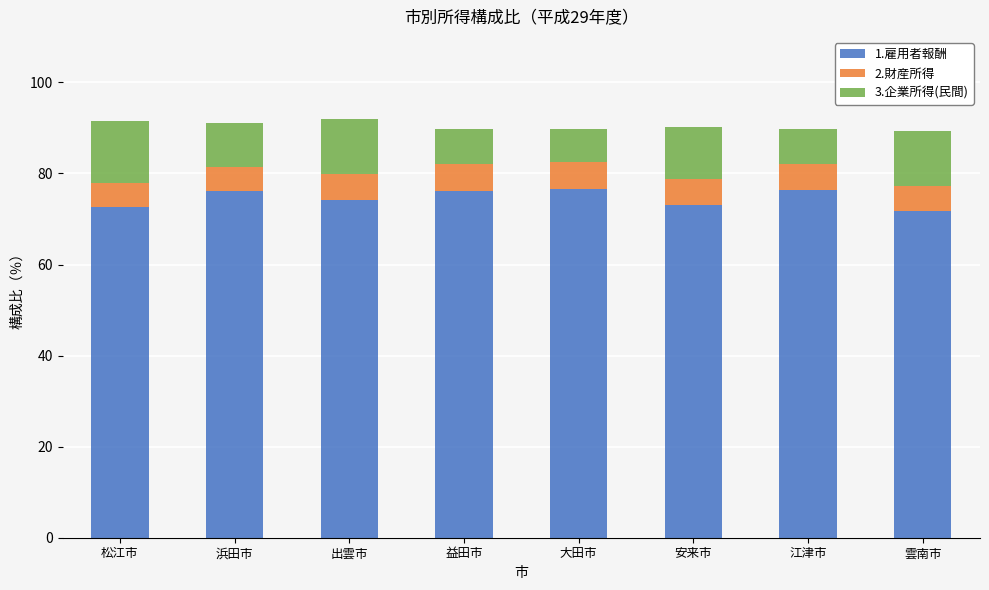

Count the number of categories in the chart.

8